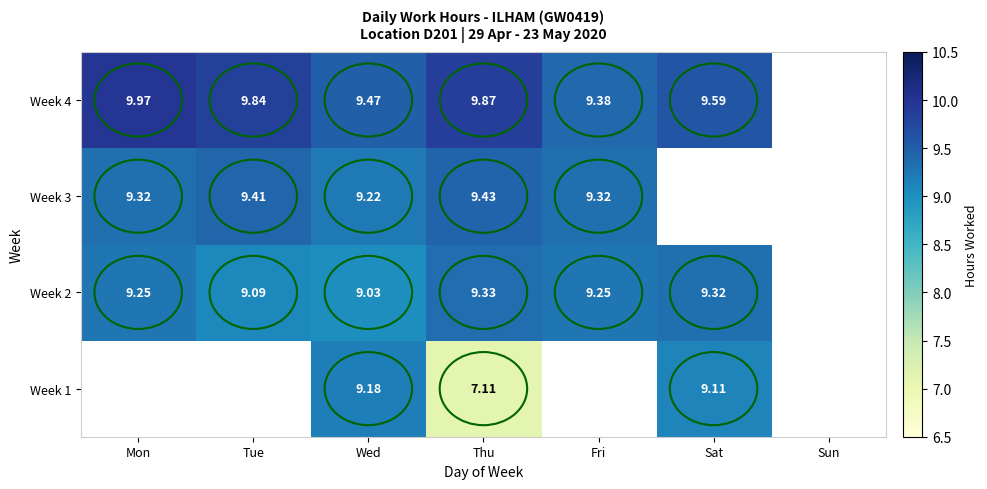

Is the value of Week 1 at Sat greater than the value of Week 3 at Wed?

No